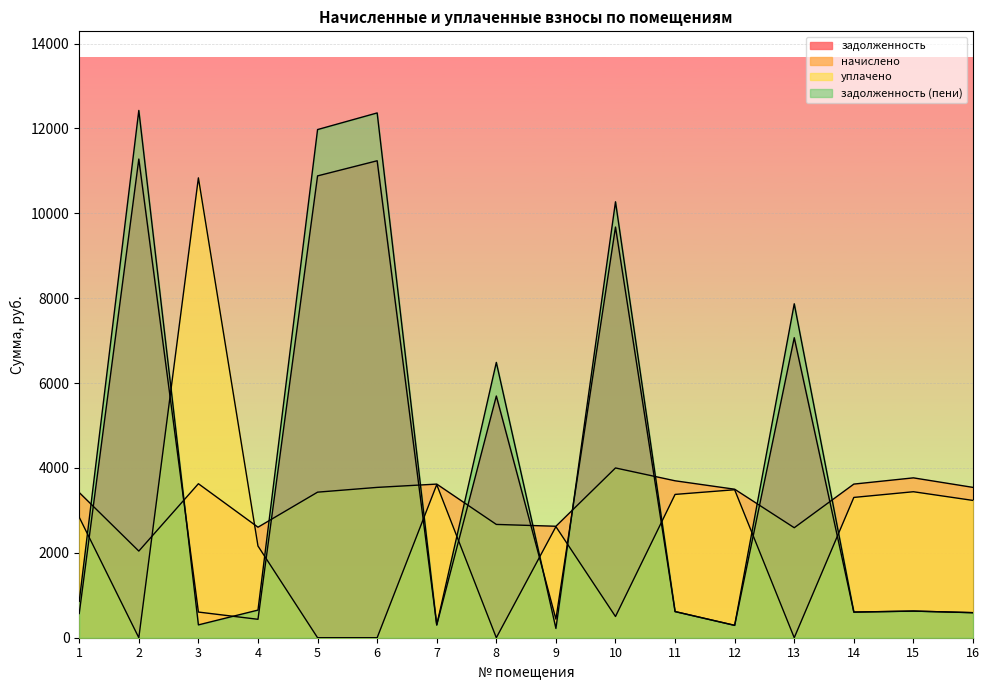

How many times do задолженность (пени) and уплачено cross each other?

10